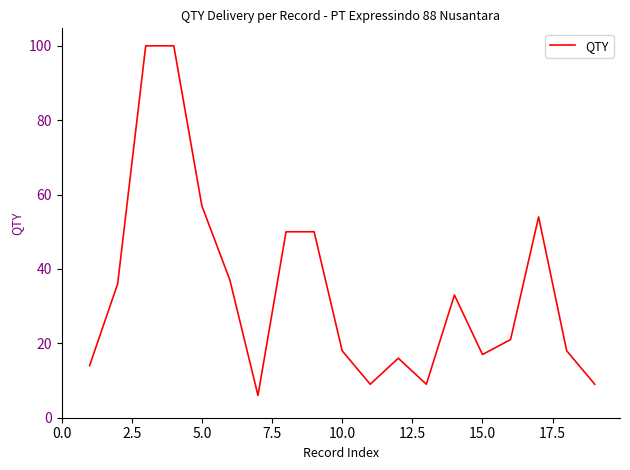

Does the chart have visible grid lines?

No